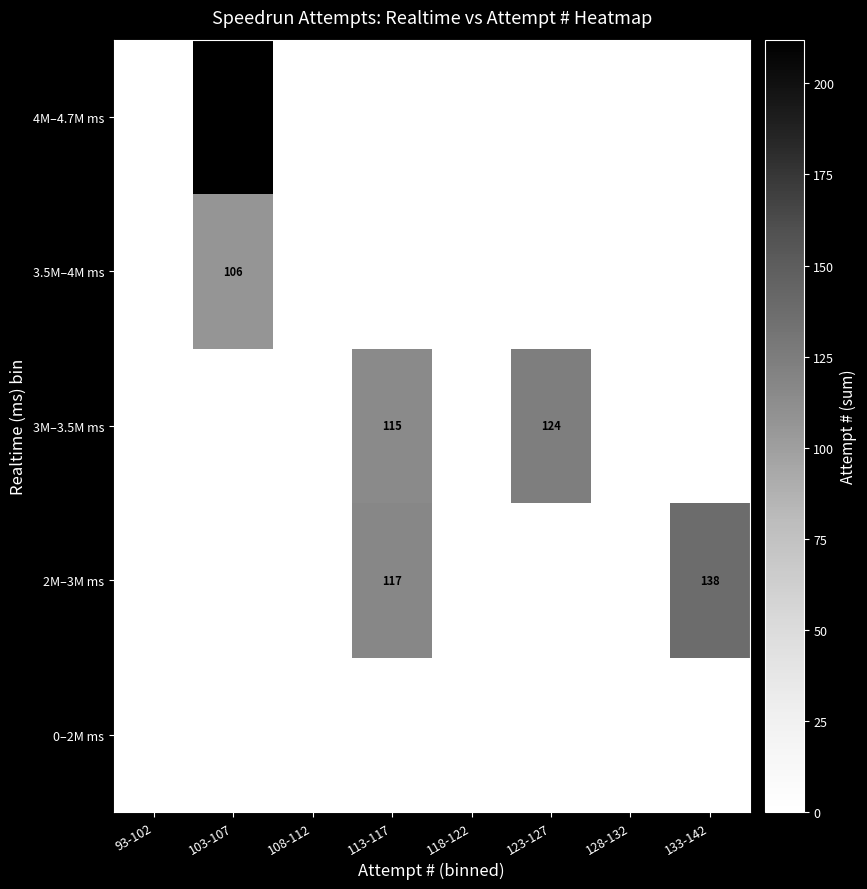

Which has a higher value, 123-127 or 113-117?

123-127